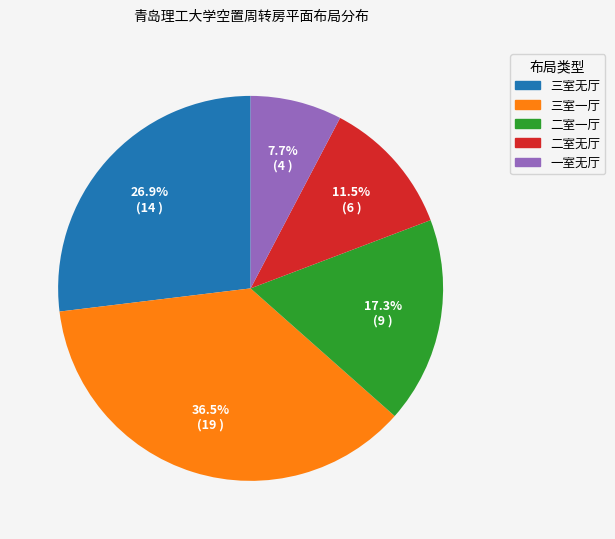

Does 三室一厅 represent more than half of the total?

No